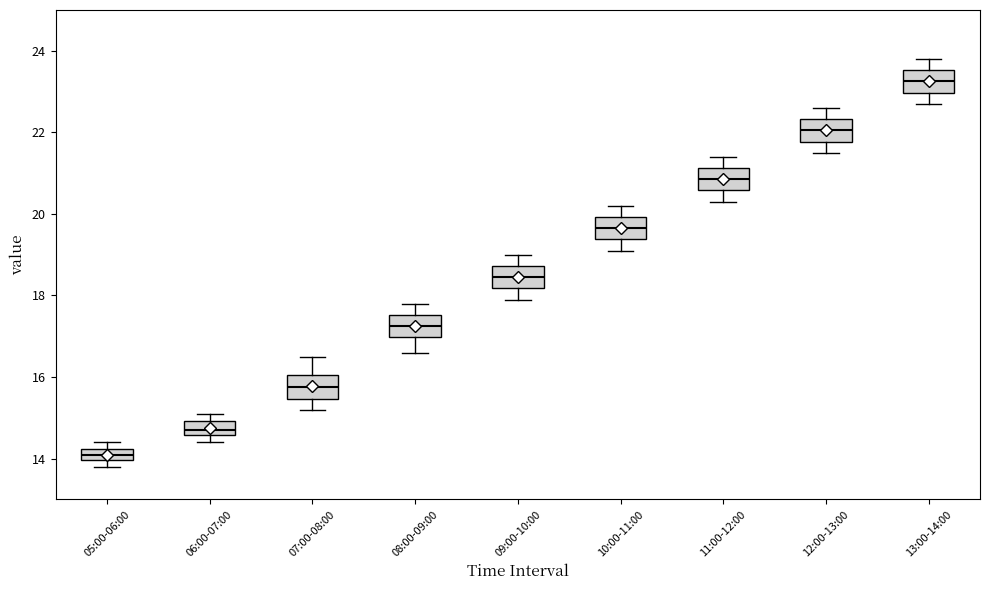

Which box has the lowest median line?

05:00-06:00